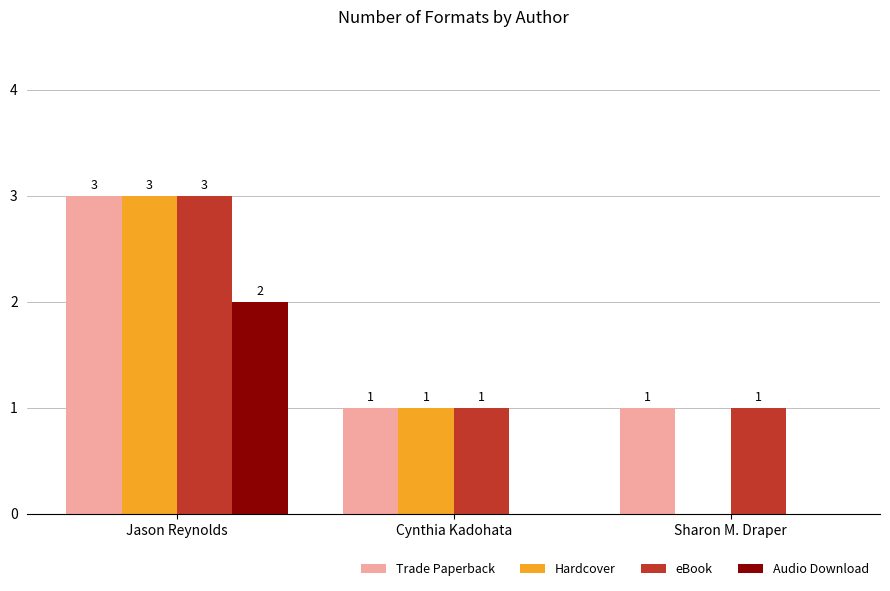

Which series changed the most between Jason Reynolds and Sharon M. Draper?

Hardcover